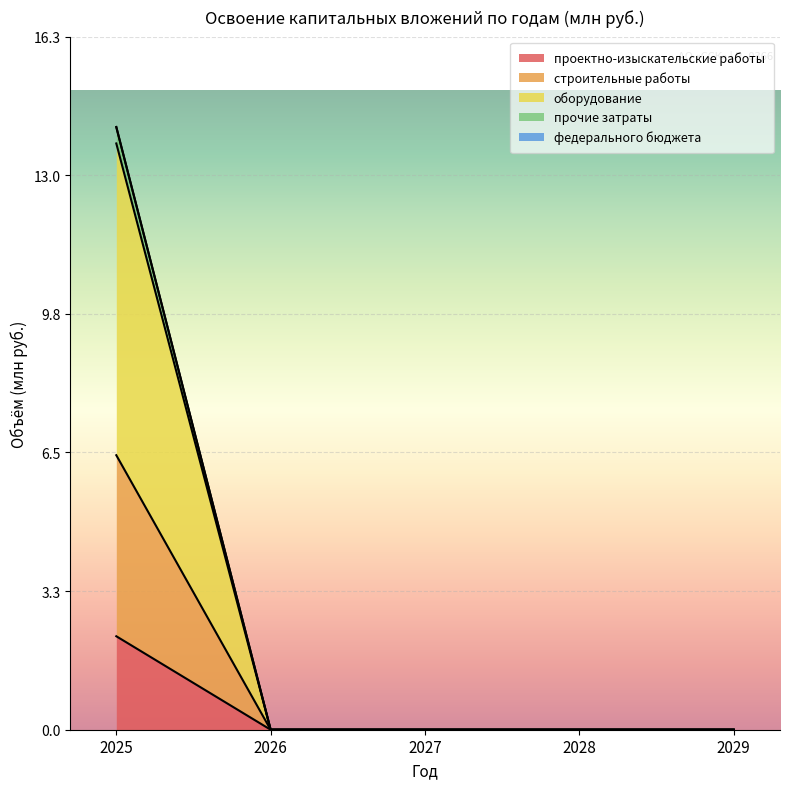

At which category is the sum across all series the highest?

2025